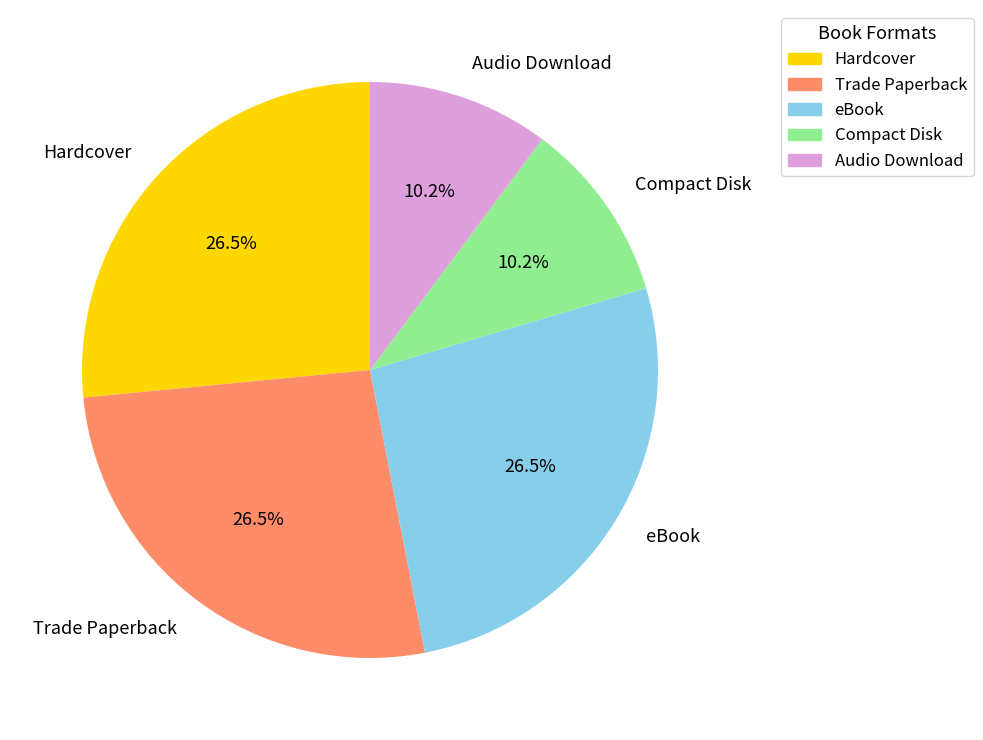

What portion of the pie excludes Audio Download?

89.8%